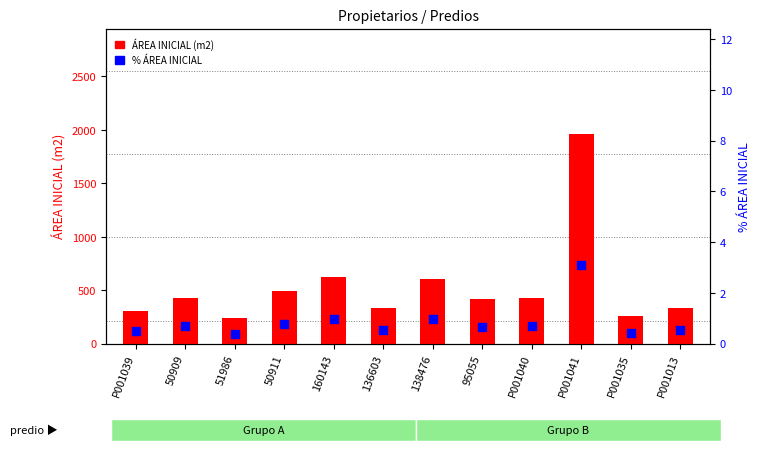

At how many categories does at least one series exceed 18?

12